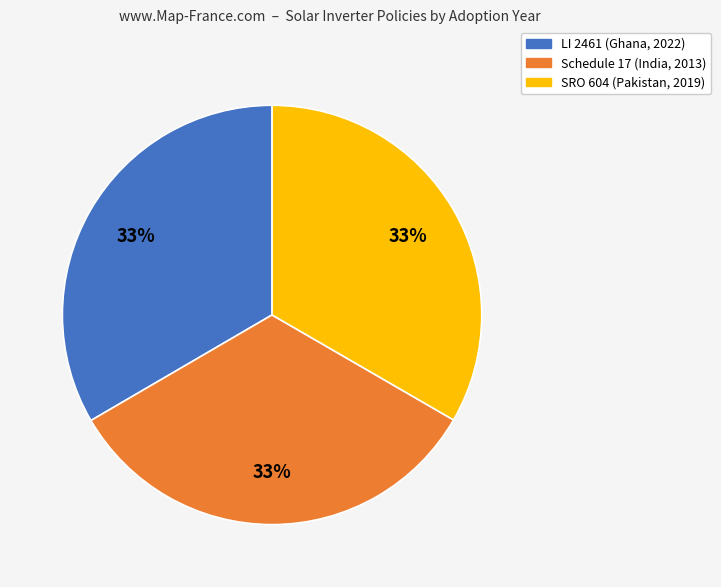

The SRO 604 (Pakistan, 2019) slice represents 26% of the pie. True or false?

False